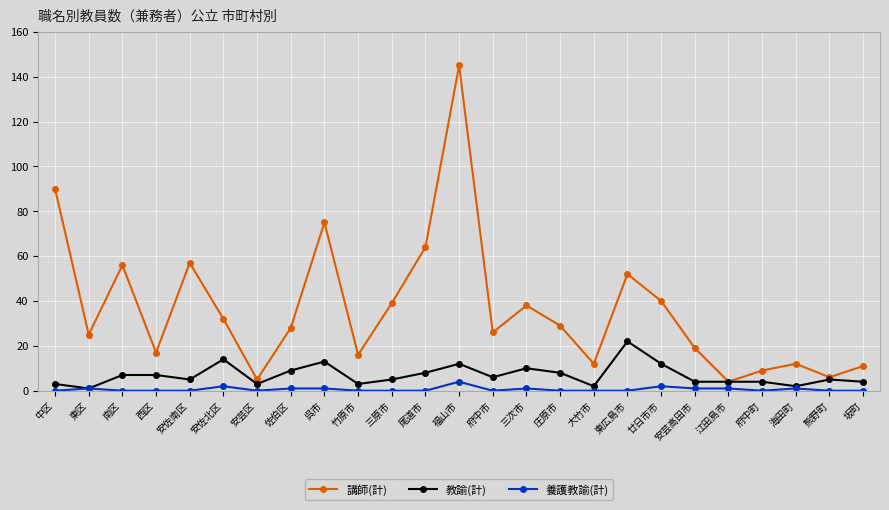

Where is the first local minimum for 講師(計)?

東区